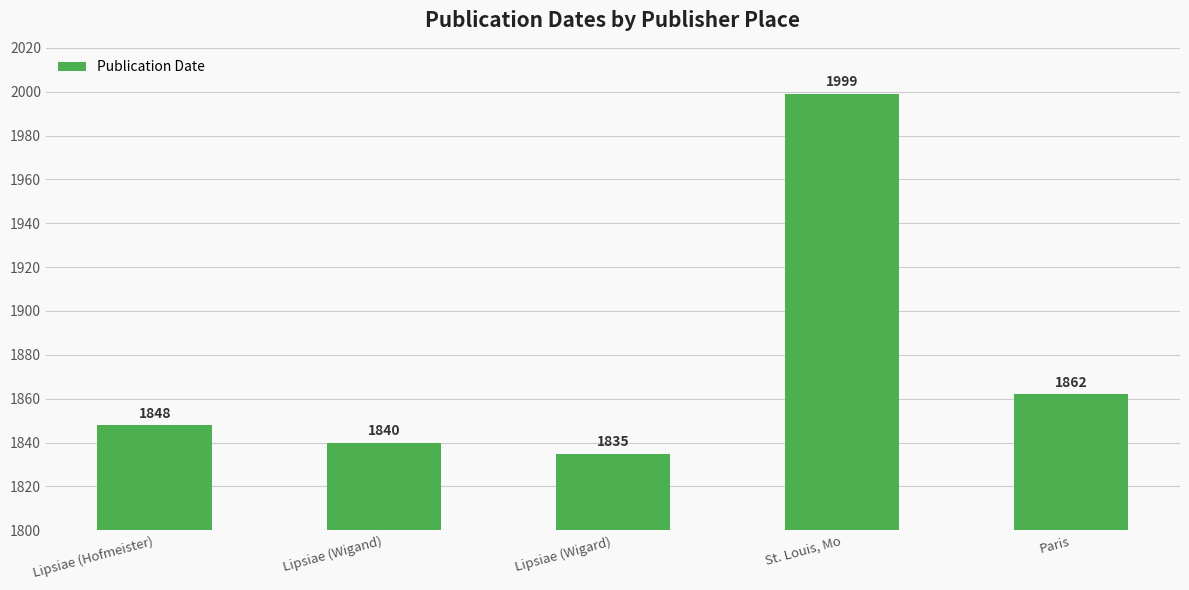

At which category does the chart reach its peak across all series?

St. Louis, Mo